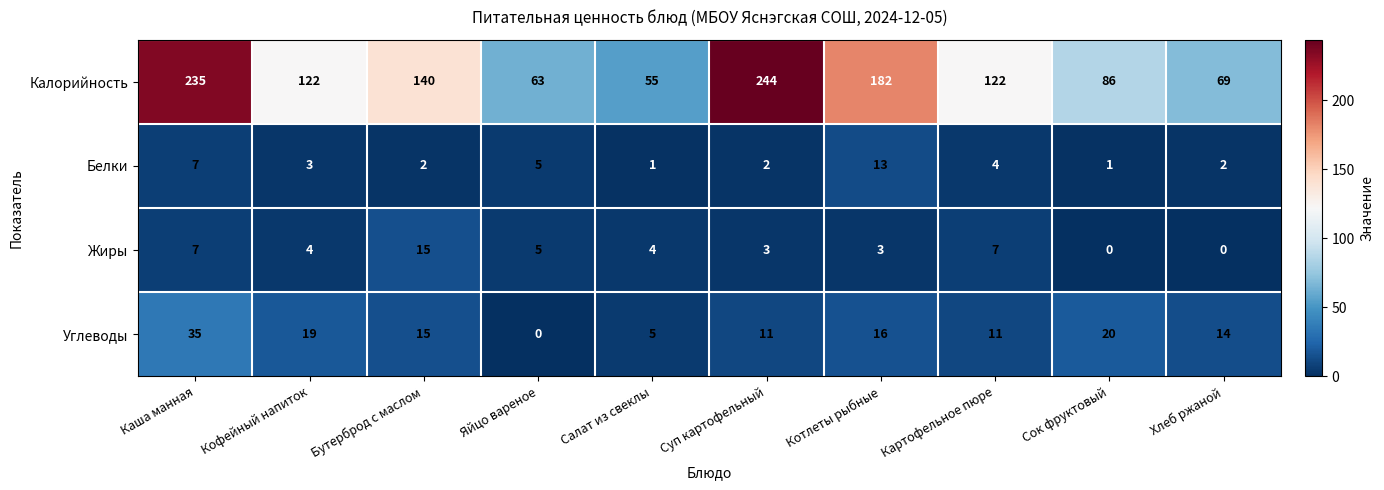

How many positive values does the Углеводы series have?

9